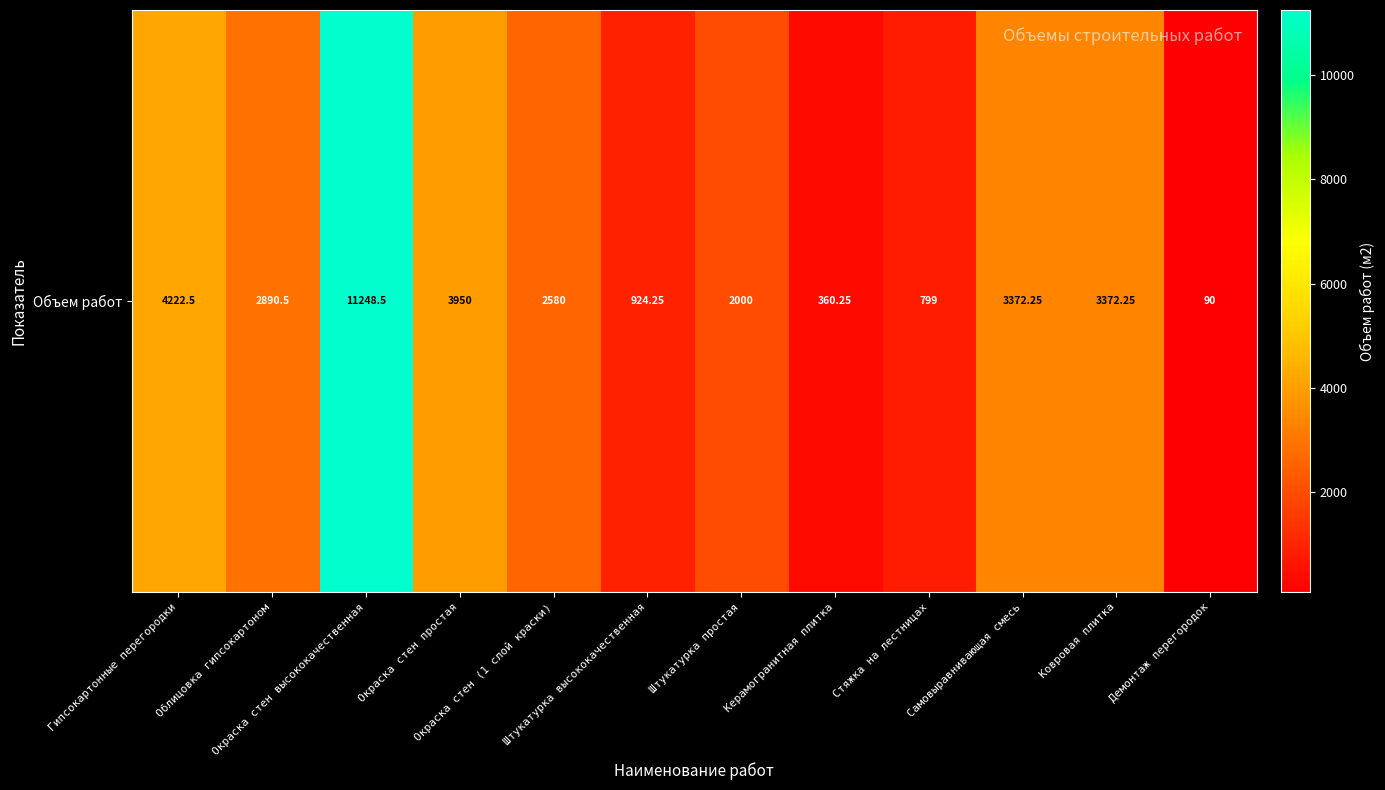

What is the average value?

2984.1